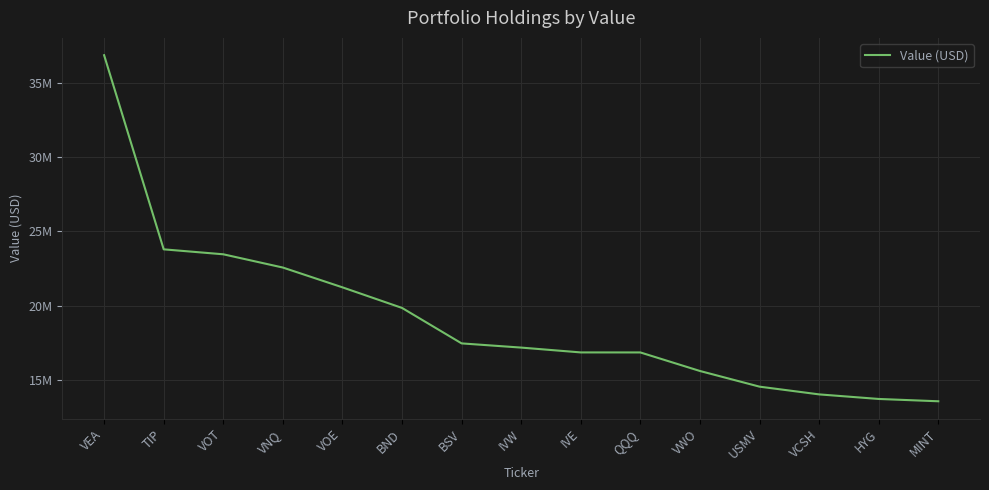

What is the sum of the values at VWO and HYG?

29324762